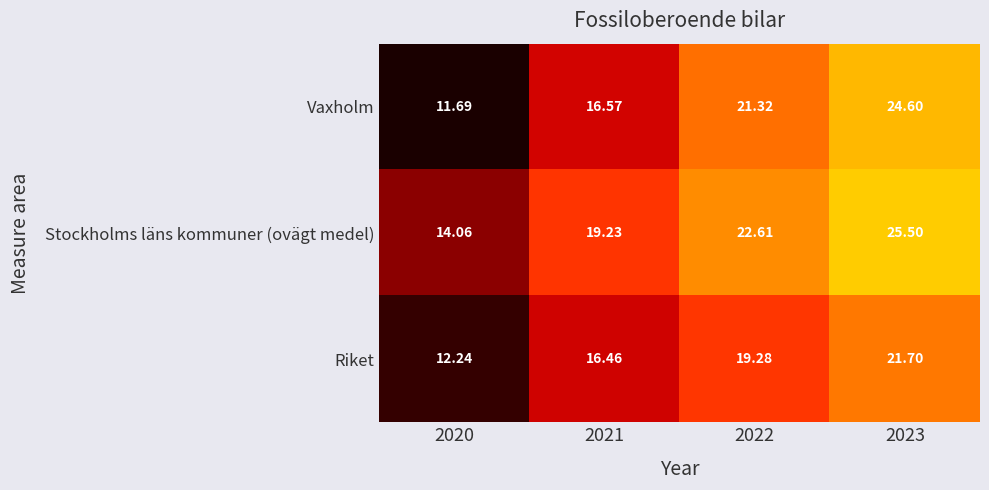

Which series changed the most between 2020 and 2021?

Stockholms läns kommuner (ovägt medel)